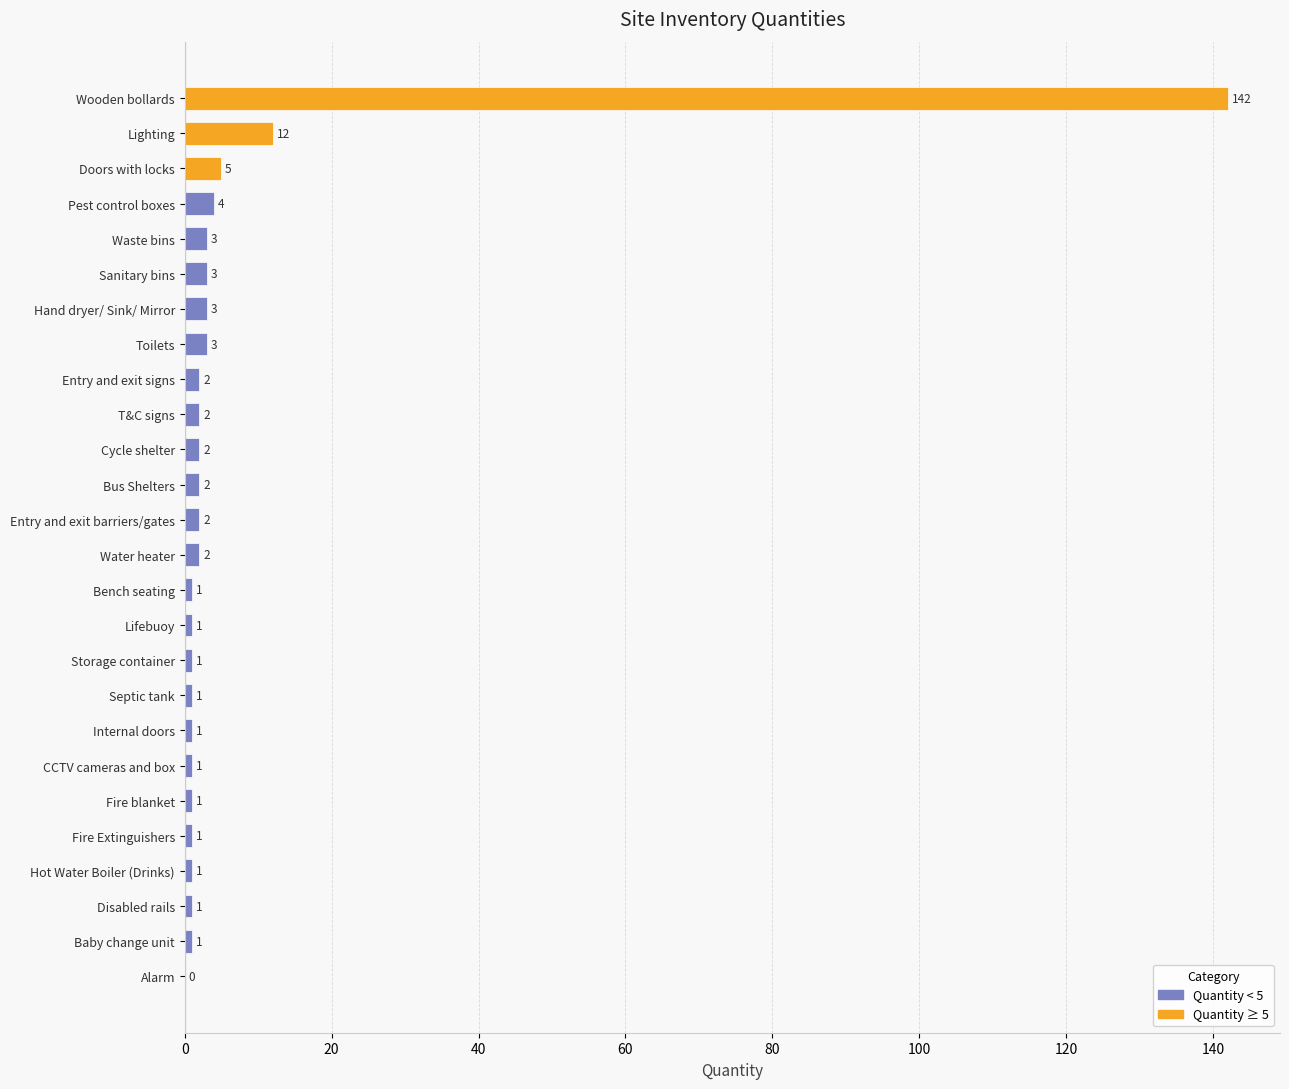

Where is the data nearest to the value 71?

Lighting